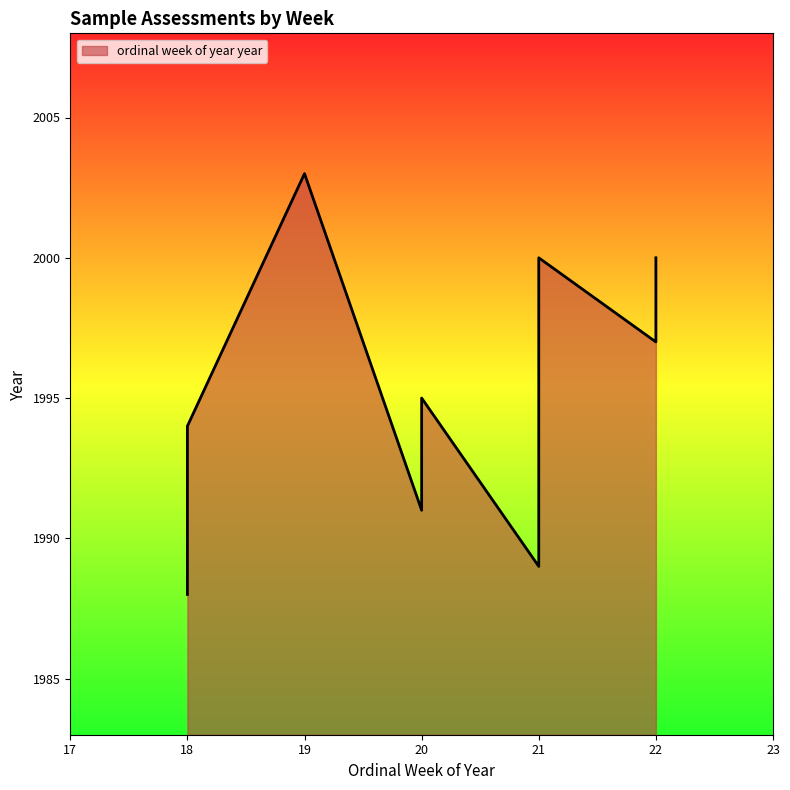

The chart shows a value of 1991 at 20. True or false?

True